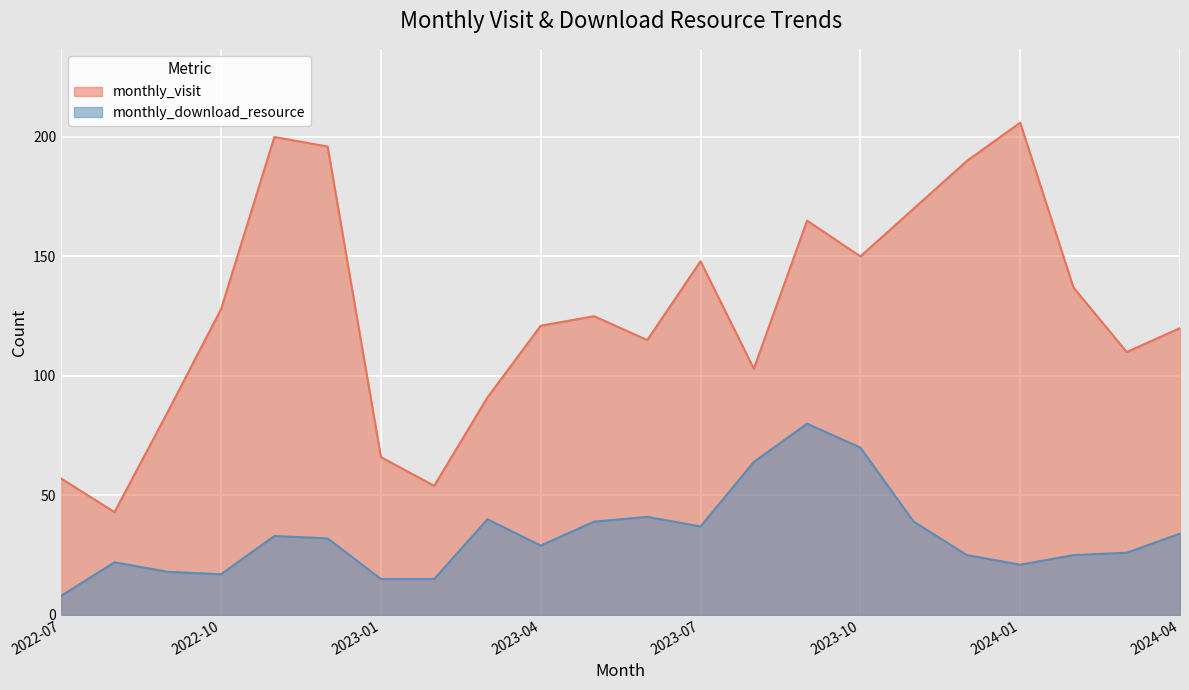

Reading right to left, list all the values displayed in this chart.

monthly_visit: 120	110	137	206	190	170	150	165	103	148	115	125	121	91	54	66	196	200	128	85	43	57
monthly_download_resource: 34	26	25	21	25	39	70	80	64	37	41	39	29	40	15	15	32	33	17	18	22	8